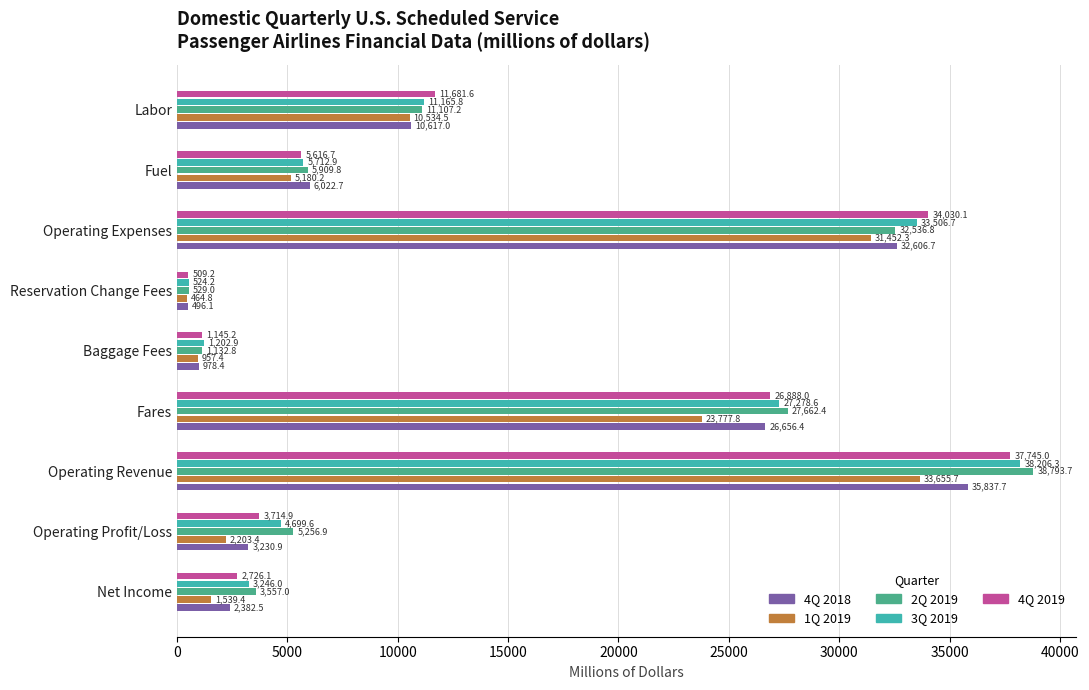

Is it true that 1Q 2019 equals 957.4 at Baggage Fees?

True